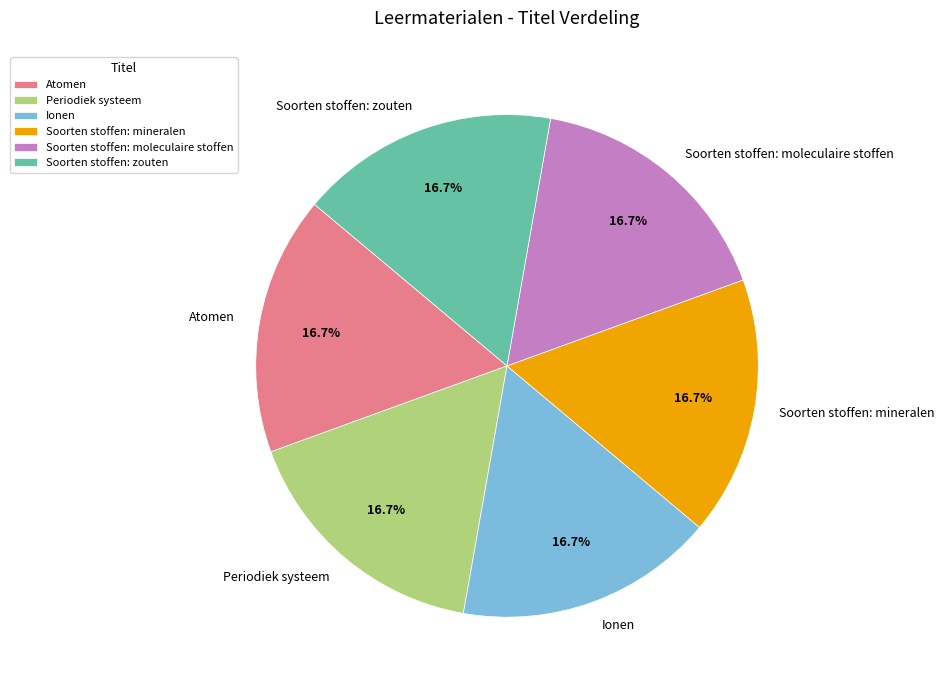

To the nearest percent, what portion does Atomen represent?

17%